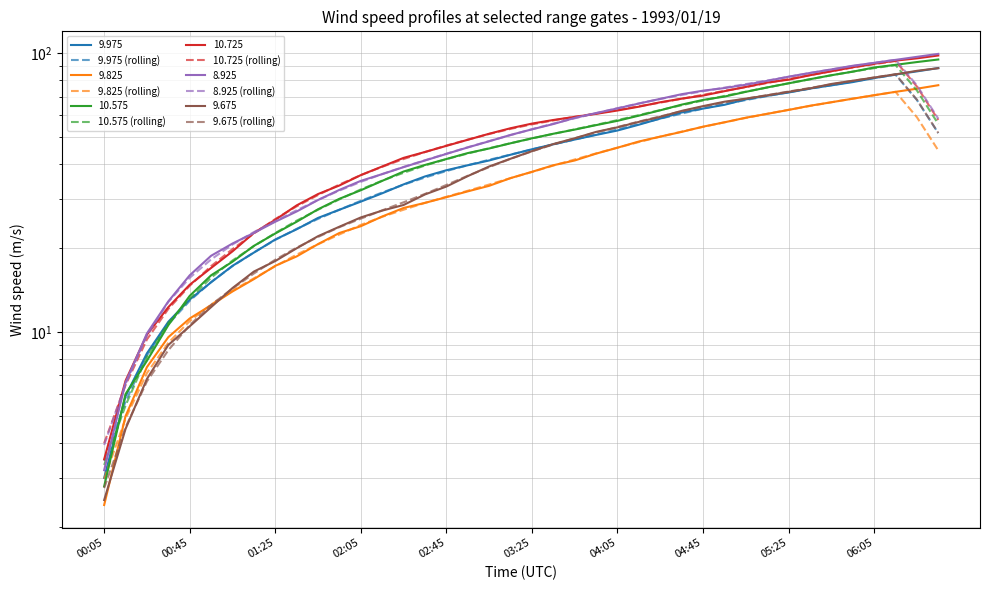

Reading left to right, transcribe all the data shown in this chart.

9.975 (rolling): 3.5	5.6	8.3	10.7	13.0	15.1	17.3	19.3	21.4	23.5	25.5	27.5	29.6	31.7	33.8	35.9	37.8	39.7	41.5	43.4	45.2	47.2	49.1	51.1	53.4	55.8	58.3	60.8	63.4	65.8	68.0	70.3	72.6	74.7	76.9	79.2	81.5	83.9	68.1	51.8
9.825 (rolling): 3.0	4.9	7.1	9.2	11.0	12.6	14.1	15.6	17.2	19.0	20.7	22.4	24.3	25.9	27.5	29.1	30.6	32.2	33.9	35.7	37.6	39.6	41.6	43.8	45.9	48.1	50.3	52.4	54.5	56.6	58.7	60.7	62.8	64.8	66.8	68.8	70.8	72.8	59.0	44.9
10.575 (rolling): 3.3	5.5	8.2	10.8	13.2	15.7	18.1	20.4	22.7	25.1	27.5	30.0	32.5	35.0	37.3	39.6	41.8	43.7	45.7	47.6	49.5	51.5	53.4	55.4	57.6	60.1	62.6	65.2	67.8	70.4	72.9	75.4	78.1	80.8	83.5	86.1	88.5	90.8	73.6	55.8
10.725 (rolling): 4.0	6.5	9.4	12.1	14.7	17.3	19.9	22.6	25.5	28.3	31.1	33.9	36.6	39.2	41.8	44.3	46.7	49.1	51.4	53.6	55.7	57.5	59.2	60.9	62.7	64.6	66.6	68.8	71.0	73.4	75.7	78.3	80.9	83.6	86.3	89.0	91.5	93.9	76.1	57.7
8.925 (rolling): 3.9	6.5	9.7	12.8	15.7	18.2	20.6	22.9	25.1	27.4	29.8	32.2	34.6	36.9	39.2	41.4	43.7	46.1	48.5	50.9	53.5	56.0	58.5	61.0	63.6	66.2	68.6	71.0	73.2	75.4	77.6	79.9	82.4	85.0	87.6	90.1	92.5	94.9	76.8	58.3
9.675 (rolling): 2.8	4.6	6.7	8.6	10.6	12.5	14.3	16.2	18.2	20.1	22.0	23.8	25.5	27.4	29.2	31.3	33.7	36.4	39.1	41.9	44.5	47.1	49.6	52.1	54.4	57.0	59.4	62.0	64.4	66.7	68.8	70.9	73.0	75.2	77.4	79.7	82.0	84.2	68.2	51.8